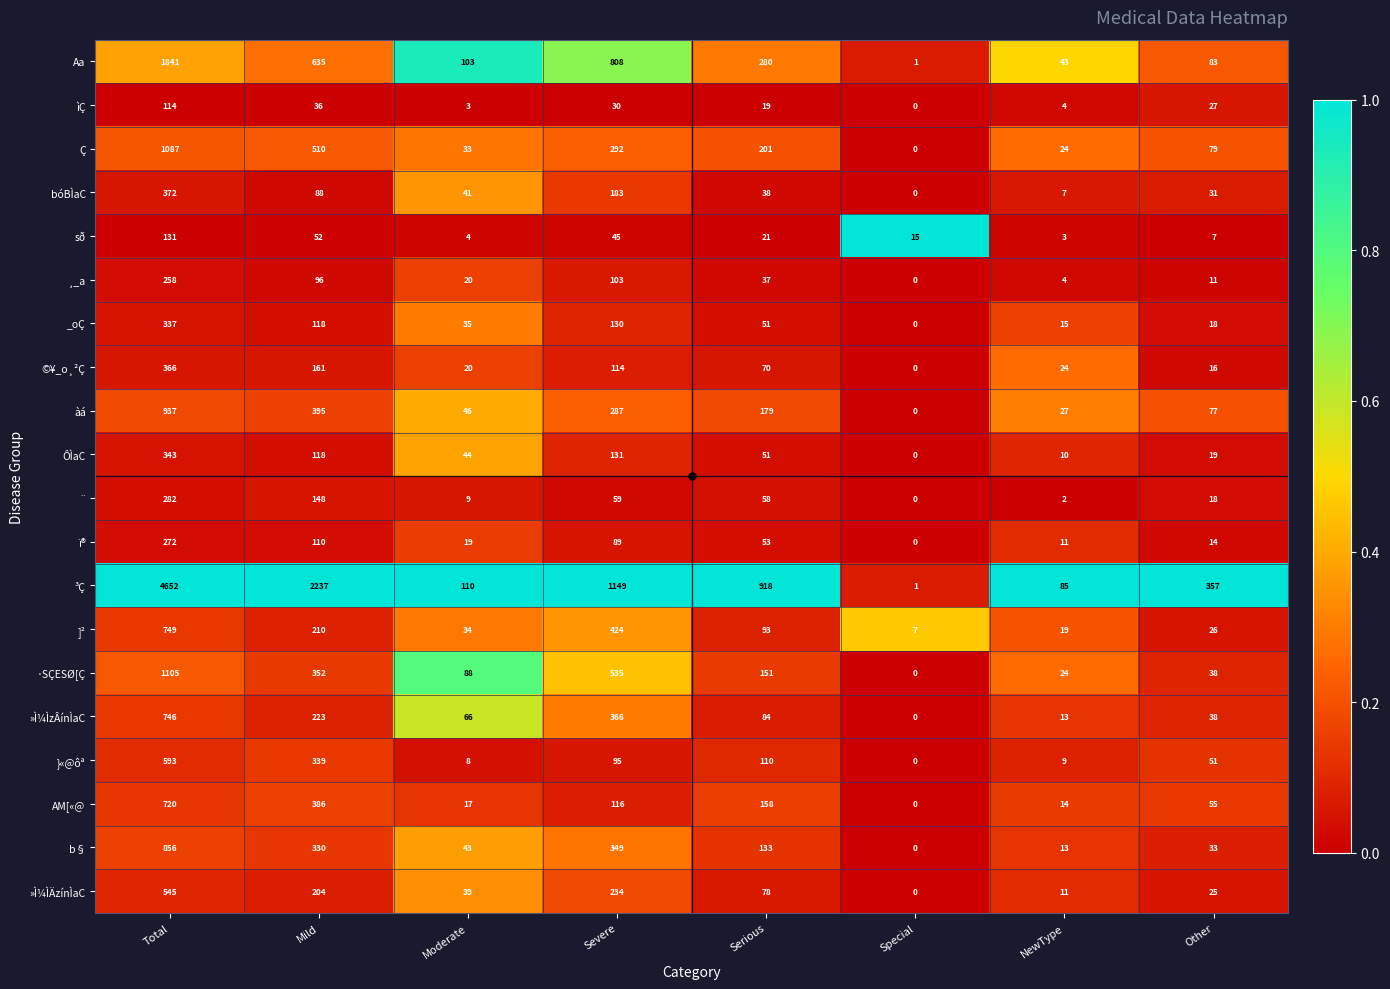

Which label corresponds to the smallest value in the chart?

Special